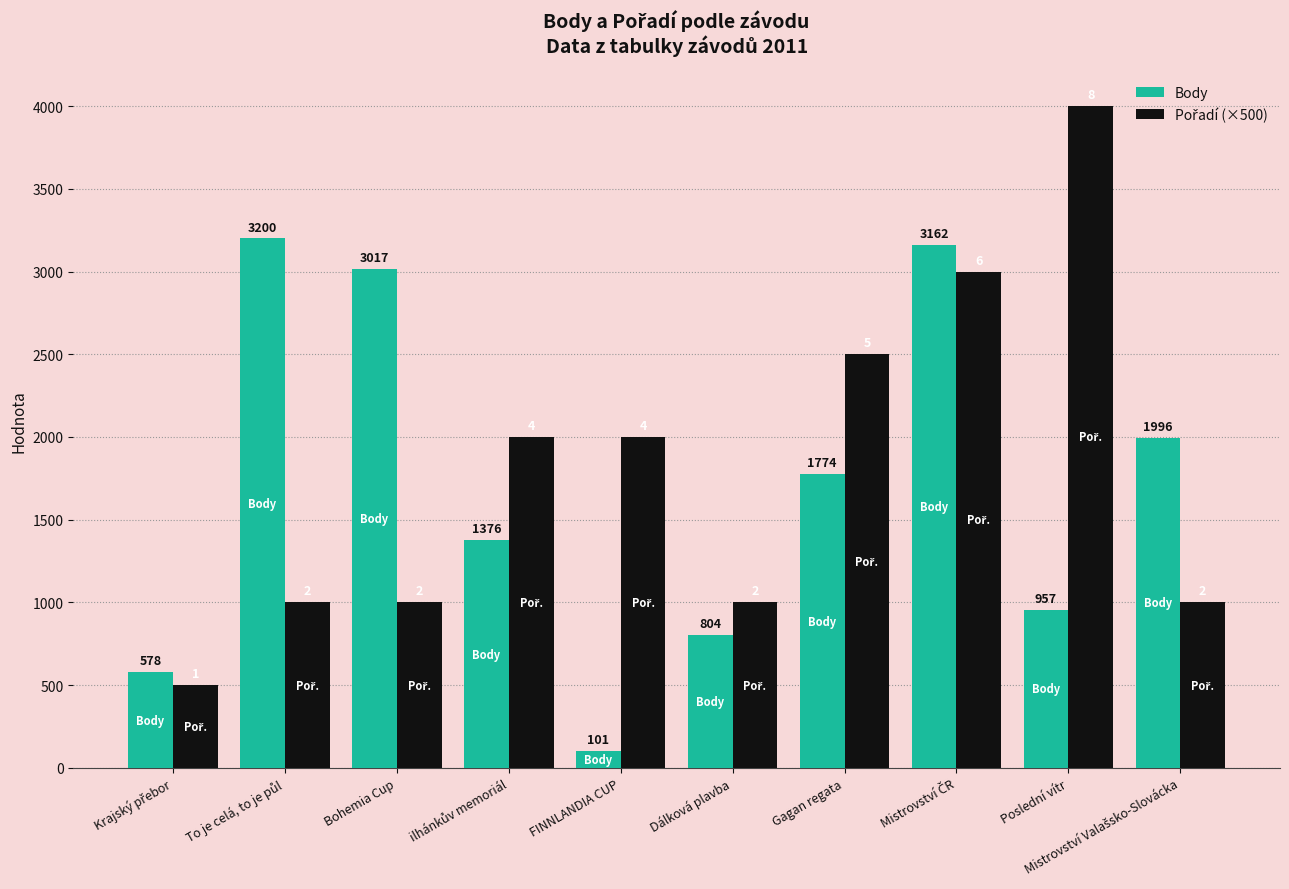

What is the sum of all Body values?

16965